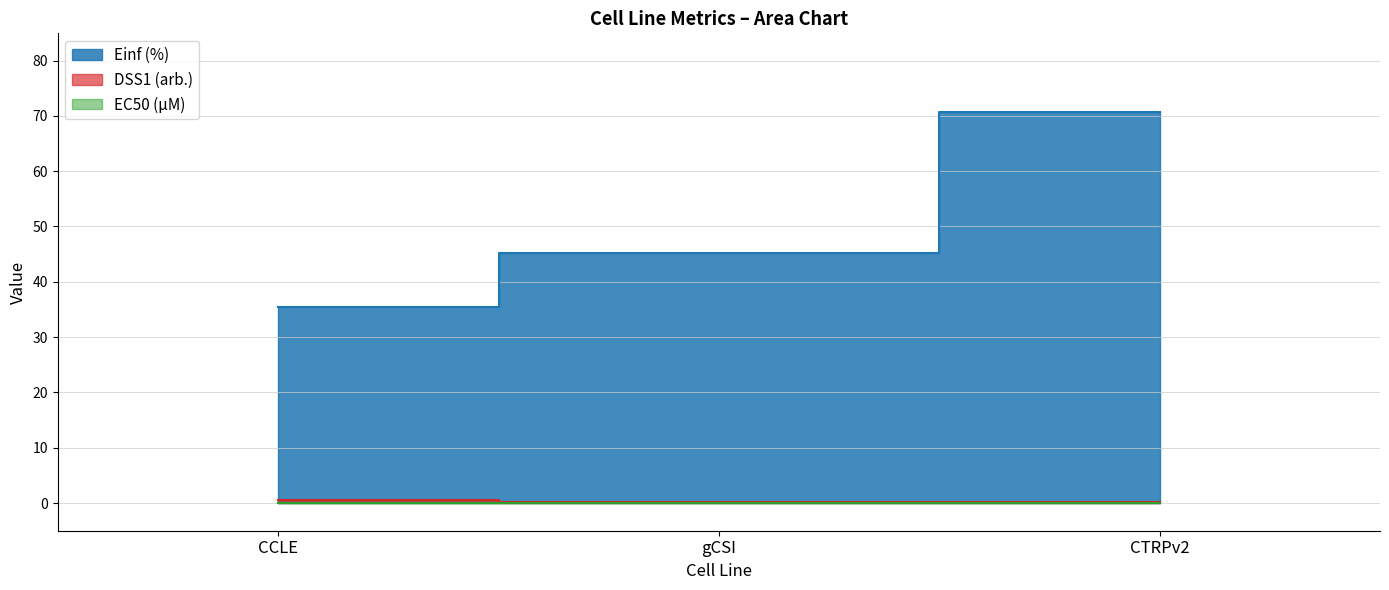

How many data points in Einf (%) are above 45?

2